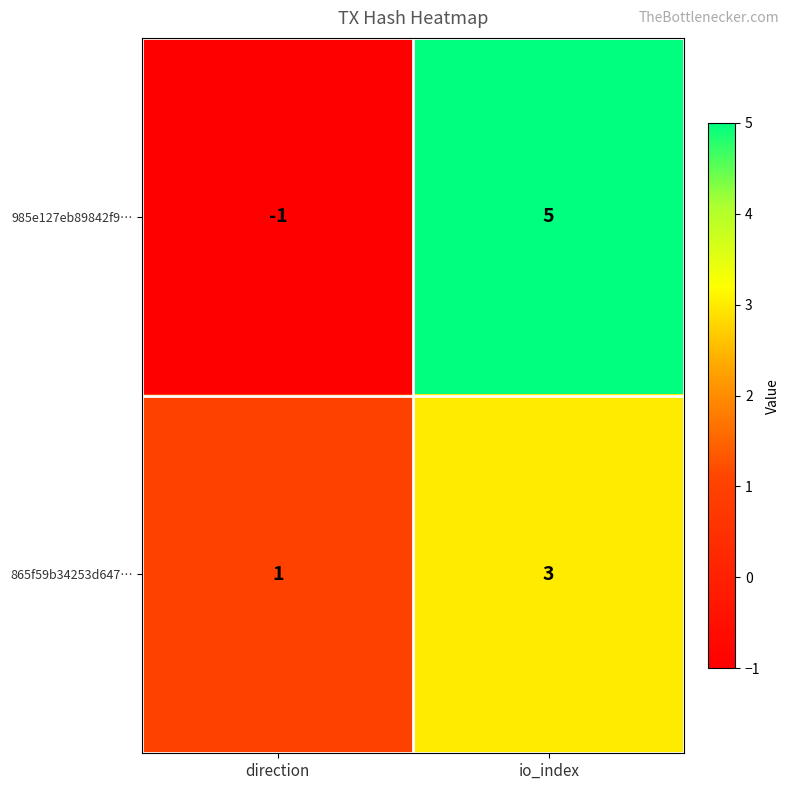

Between direction and io_index, which series saw the biggest shift?

985e127eb89842f9…